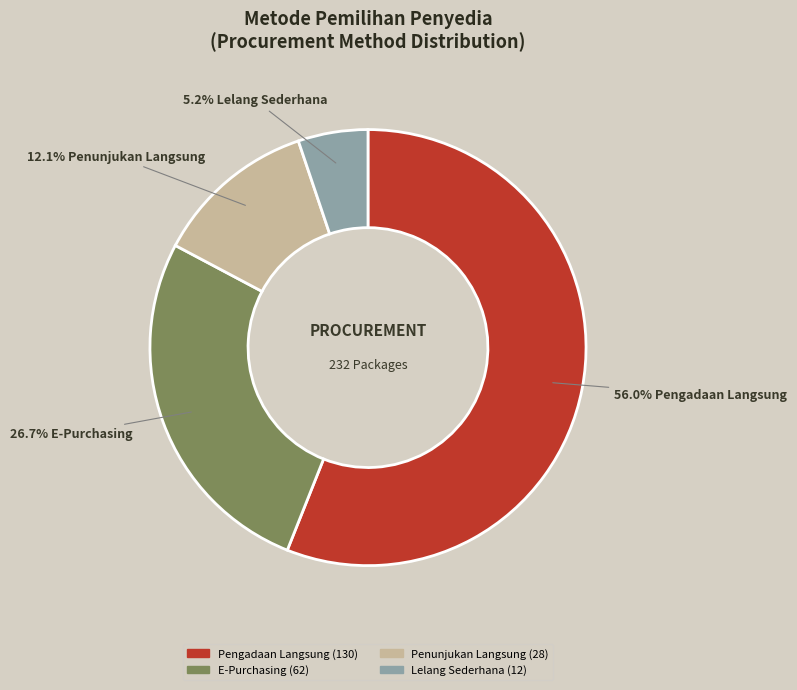

Rank the categories by value from highest to lowest.

Pengadaan Langsung, E-Purchasing, Penunjukan Langsung, Lelang Sederhana